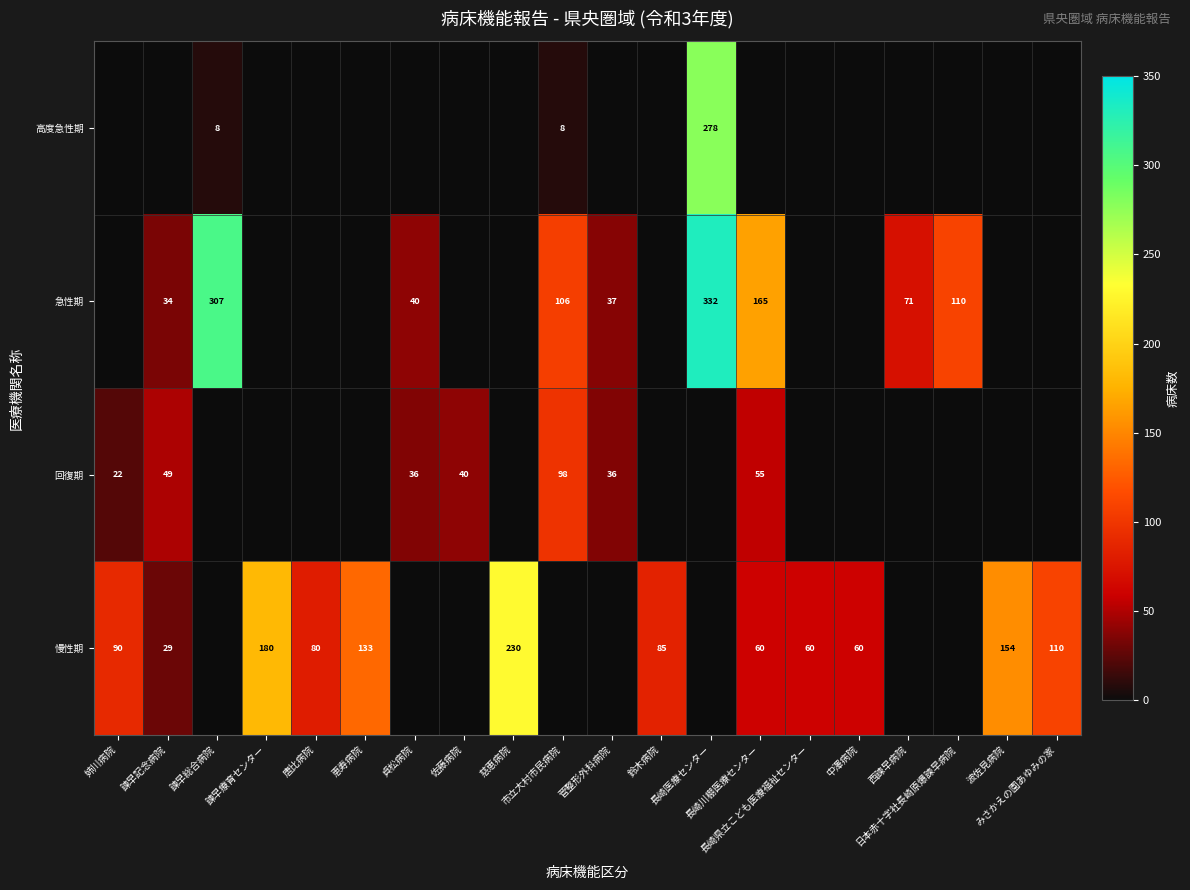

How many data points in 慢性期 are above 60?

8